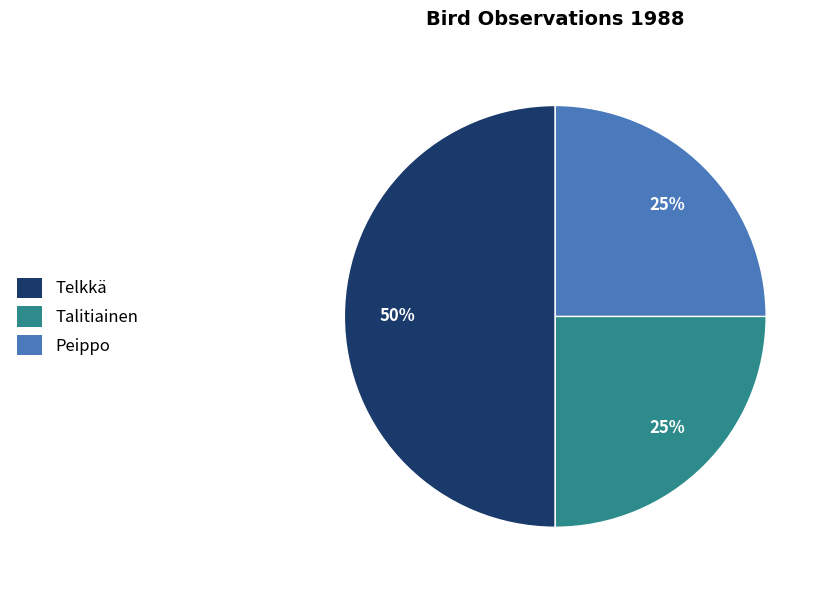

What is the ratio of the value at Peippo to the value at Telkkä?

0.5